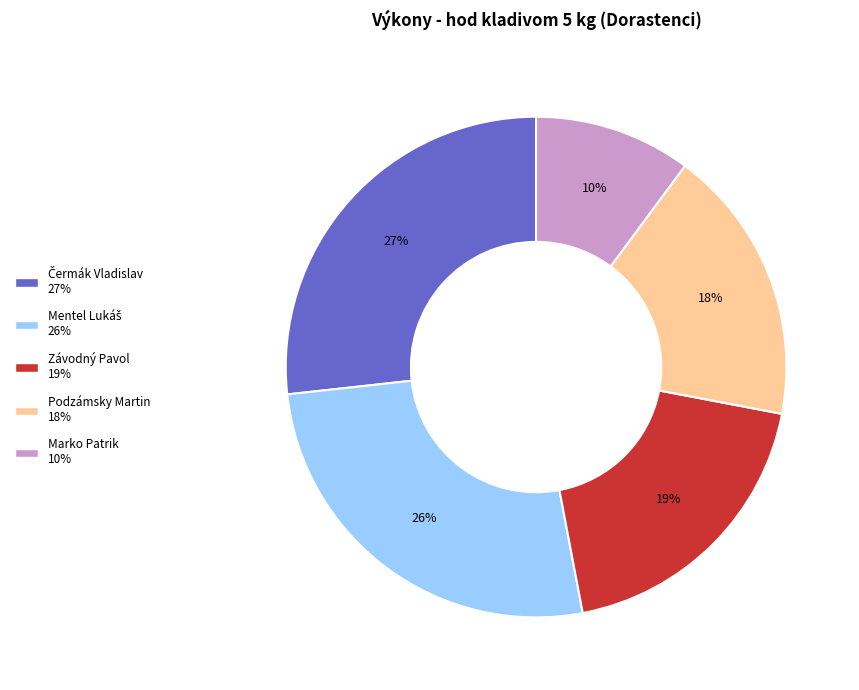

What is the smallest slice in the pie chart?

Marko Patrik